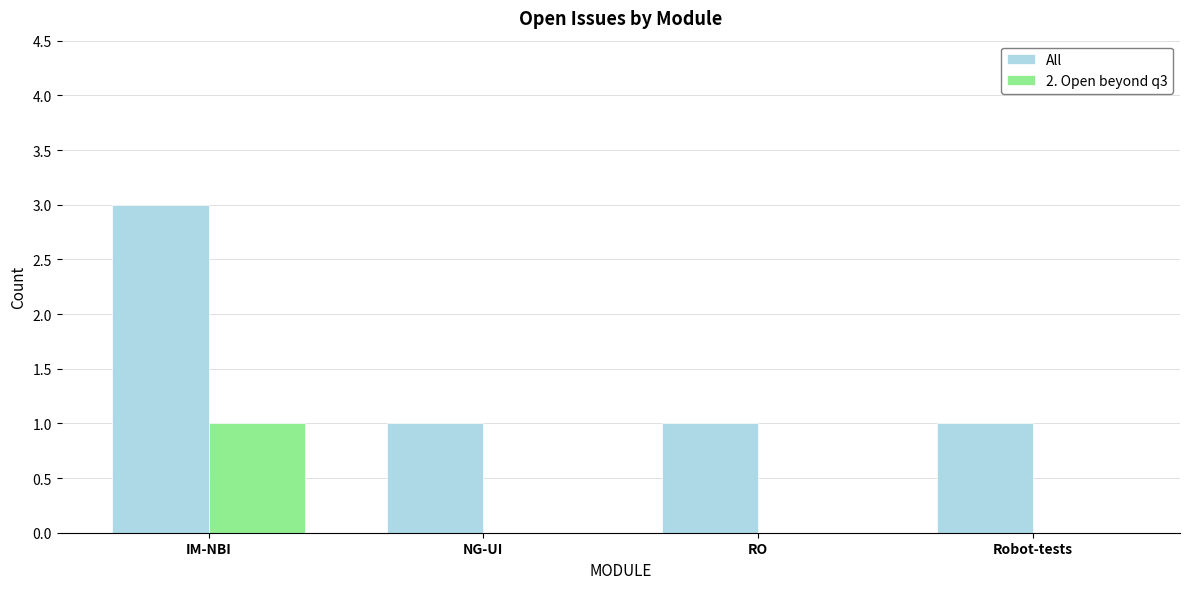

At which category is the sum across all series the highest?

IM-NBI